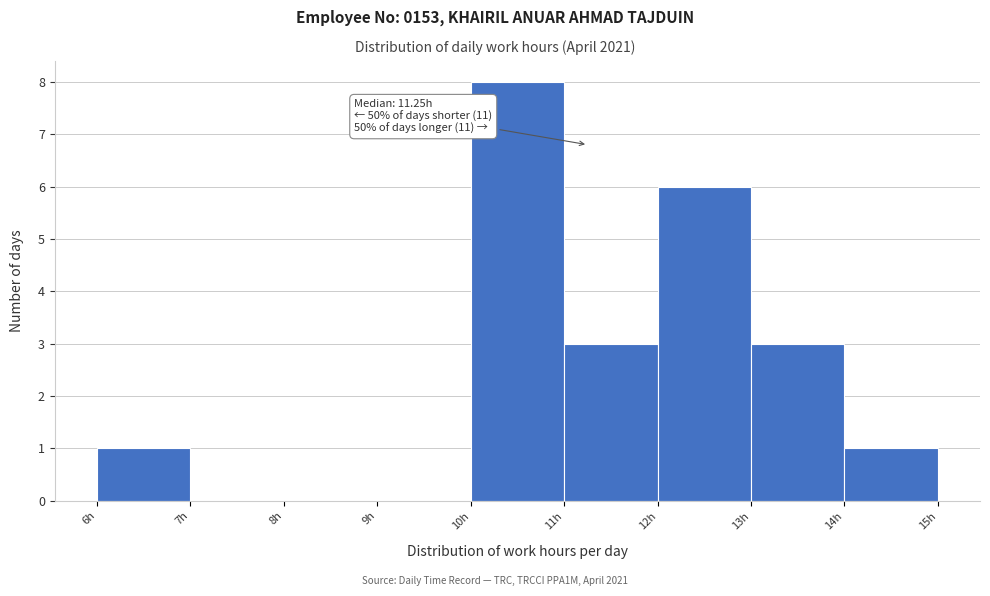

Which range on the x-axis has the tallest bar?

10 to 11